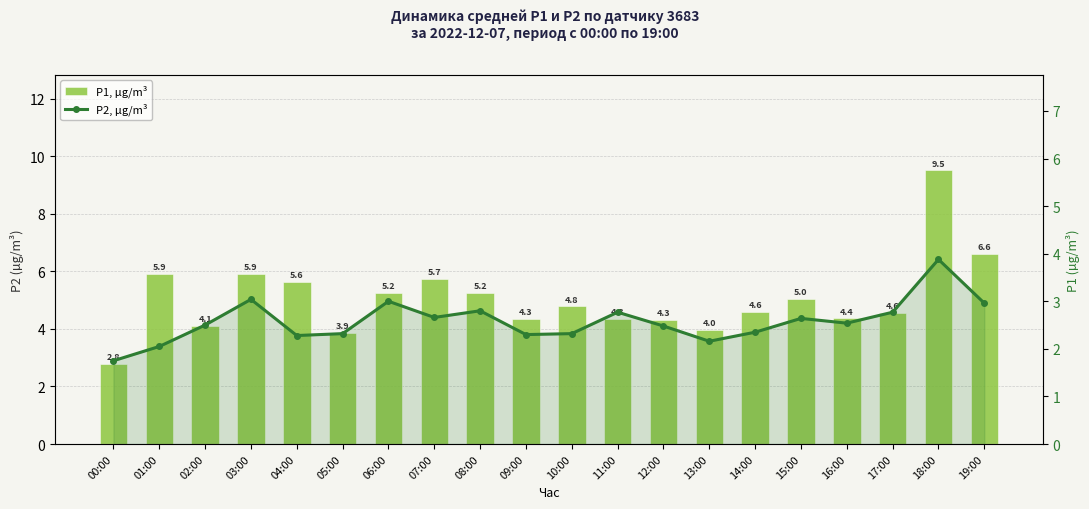

Rank the series at 06:00 from highest to lowest value.

P1, µg/m³, P2, µg/m³